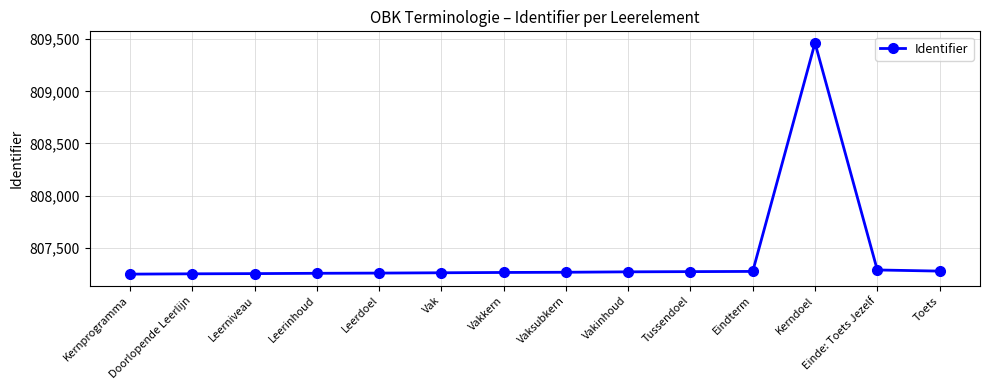

What is the sum of the values at Kerndoel and Einde: Toets Jezelf?

1616751